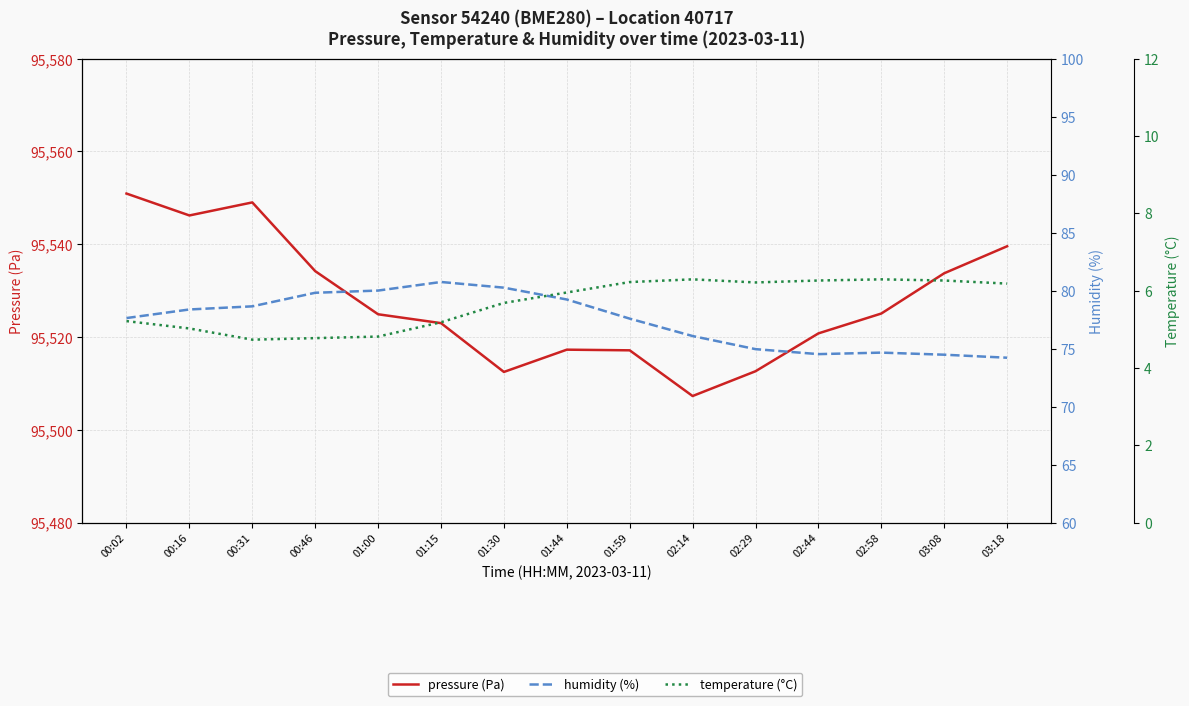

What is the value of the pressure (Pa) point at the 11th from the left?

95512.6